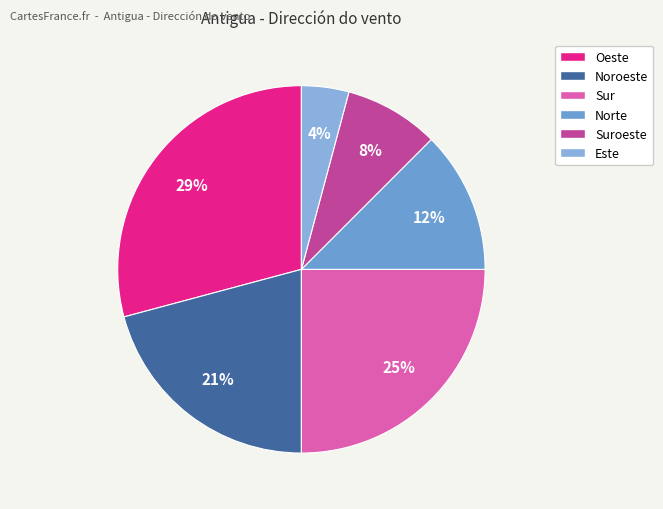

How many segments does this pie chart have?

6